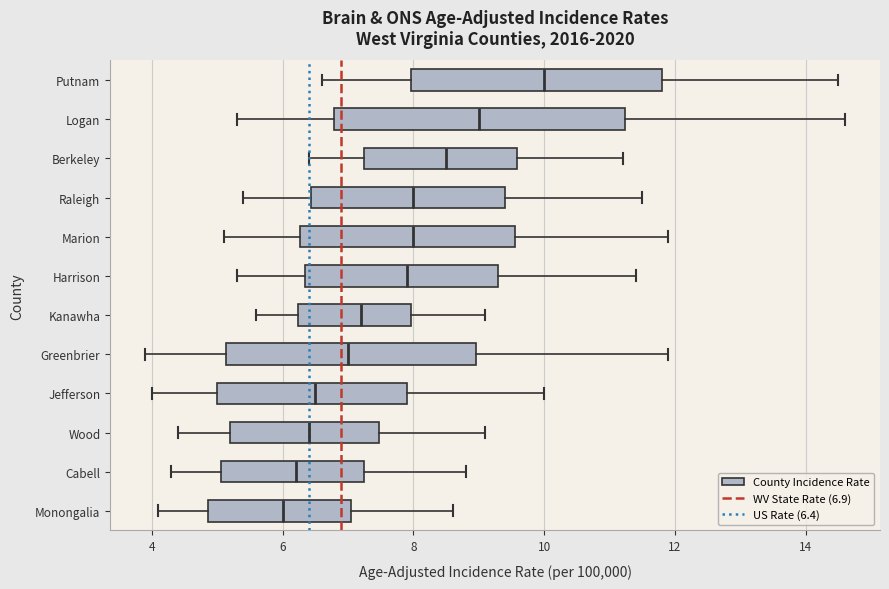

Reading bottom to top, read every box against the x-axis: the position of its median line, the range the box covers, and the ends of its whiskers. The values are not printed on the chart, so give them approximately, as read against the axis.

Monongalia: median 6.0, box 4.8 to 7.0, whiskers 4.2 to 8.6
Cabell: median 6.2, box 5.0 to 7.2, whiskers 4.4 to 8.8
Wood: median 6.4, box 5.2 to 7.4, whiskers 4.4 to 9.2
Jefferson: median 6.6, box 5.0 to 8.0, whiskers 4.0 to 10.0
Greenbrier: median 7.0, box 5.2 to 9.0, whiskers 4.0 to 12.0
Kanawha: median 7.2, box 6.2 to 8.0, whiskers 5.6 to 9.2
Harrison: median 8.0, box 6.4 to 9.4, whiskers 5.4 to 11.4
Marion: median 8.0, box 6.2 to 9.6, whiskers 5.2 to 12.0
Raleigh: median 8.0, box 6.4 to 9.4, whiskers 5.4 to 11.6
Berkeley: median 8.6, box 7.2 to 9.6, whiskers 6.4 to 11.2
Logan: median 9.0, box 6.8 to 11.2, whiskers 5.4 to 14.6
Putnam: median 10.0, box 8.0 to 11.8, whiskers 6.6 to 14.6